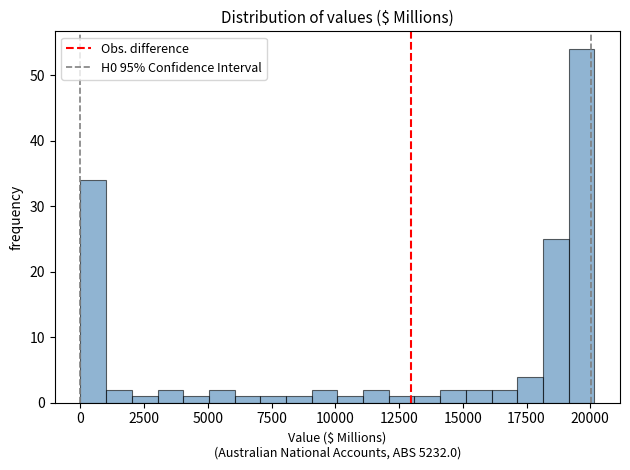

Read against the x-axis, roughly where is the centre of the tallest bar?

19500